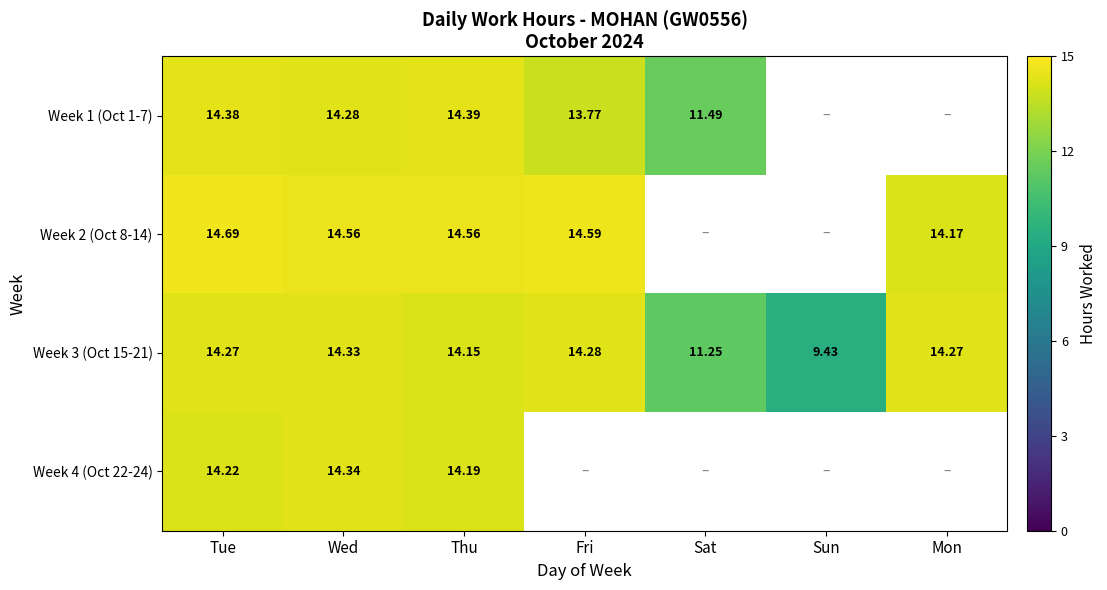

At which label does Week 3 (Oct 15-21) first exceed 14?

Tue